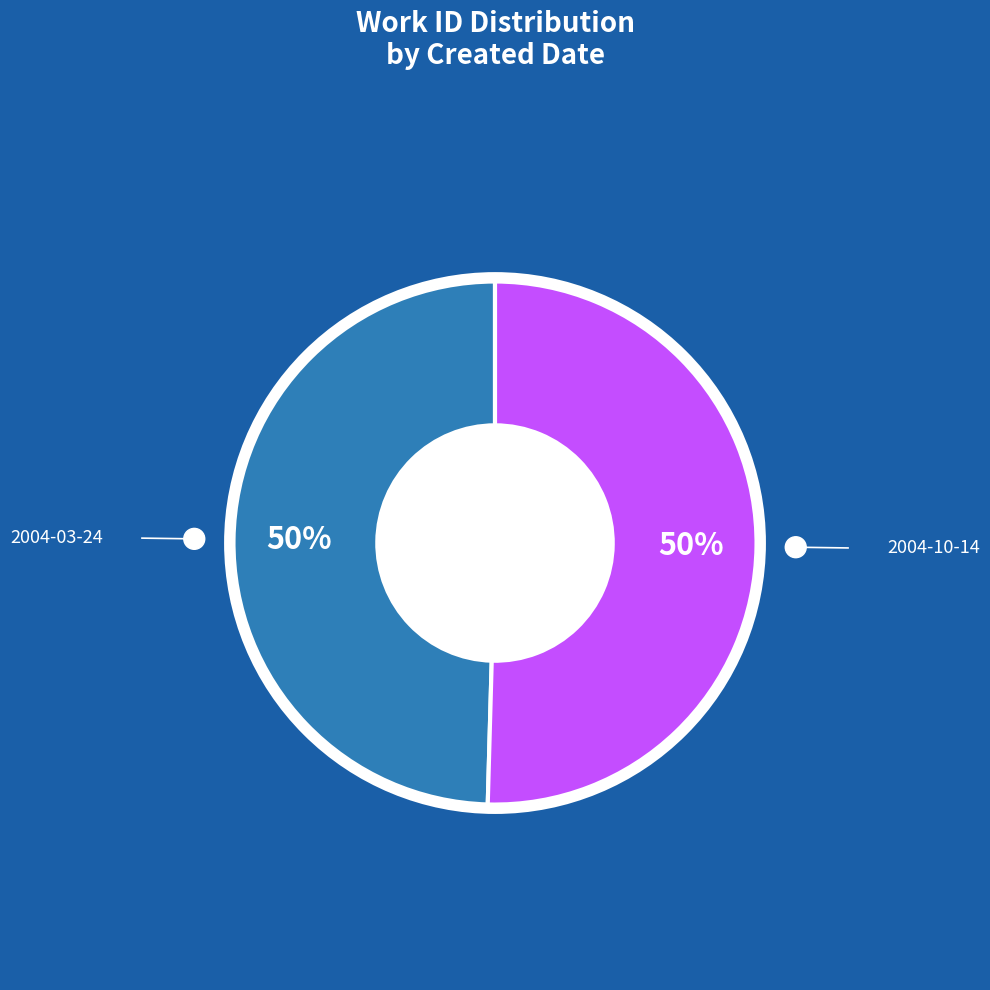

To the nearest percent, what portion does 2004-03-24 represent?

50%